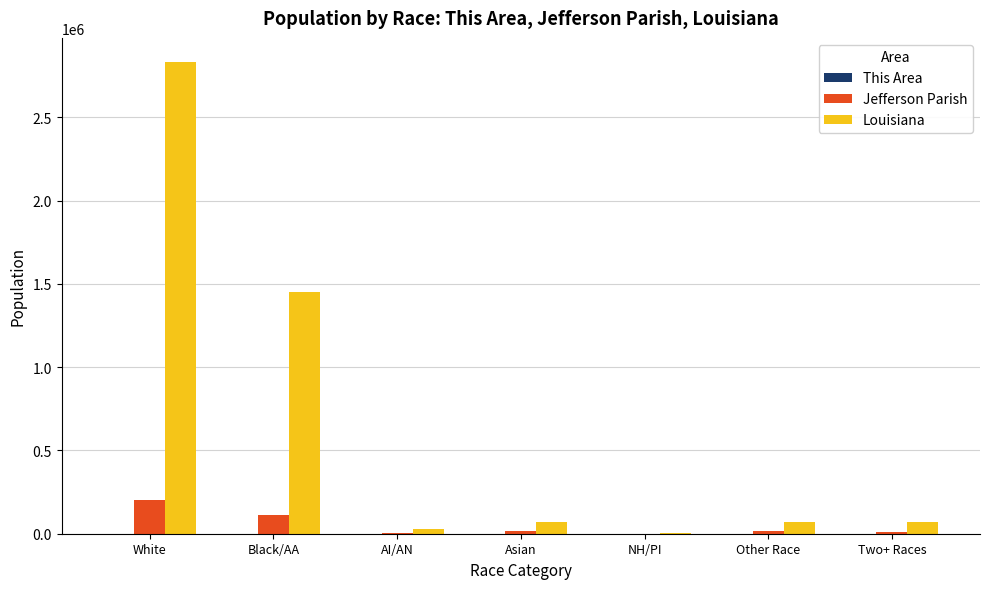

At which category is the sum across all series the highest?

White